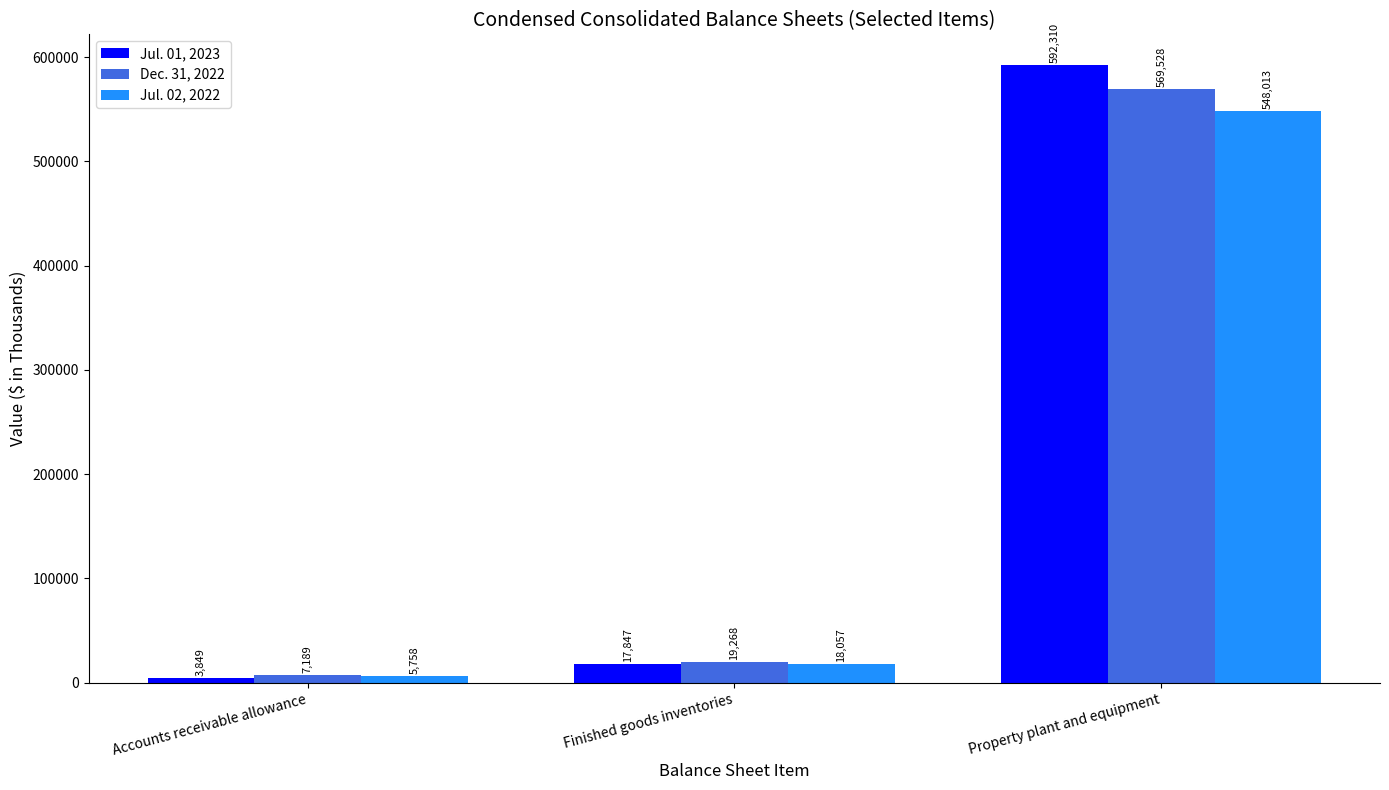

Reading left to right, extract all data points from this chart.

Jul. 01, 2023: Accounts receivable allowance=3849	Finished goods inventories=17847	Property plant and equipment=592310
Dec. 31, 2022: Accounts receivable allowance=7189	Finished goods inventories=19268	Property plant and equipment=569528
Jul. 02, 2022: Accounts receivable allowance=5758	Finished goods inventories=18057	Property plant and equipment=548013